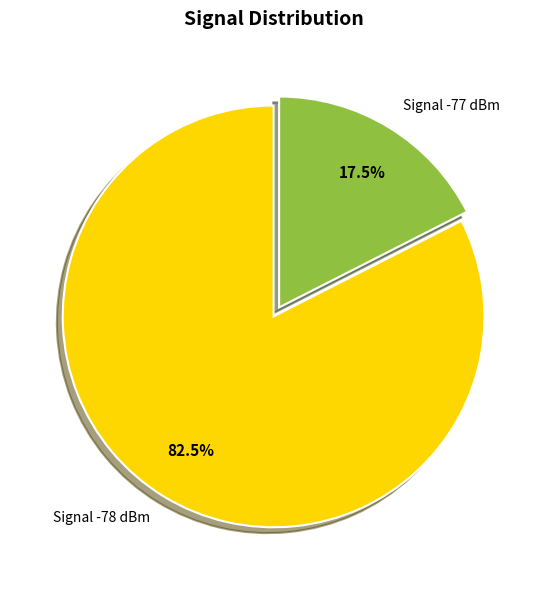

Which has a higher value, Signal -77 dBm or Signal -78 dBm?

Signal -78 dBm